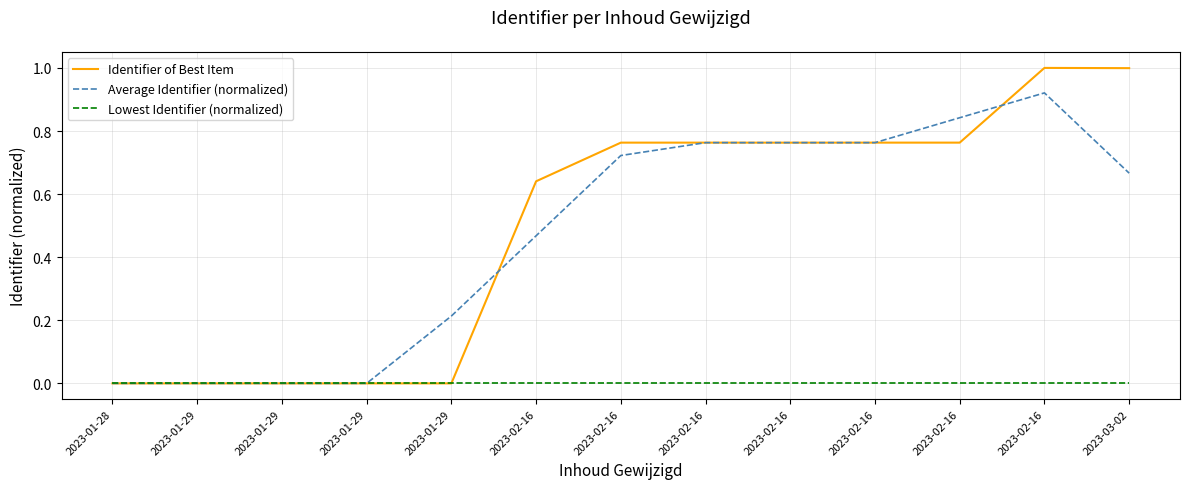

Which series ends up on top after the final intersection of Average Identifier (normalized) and Identifier of Best Item?

Identifier of Best Item